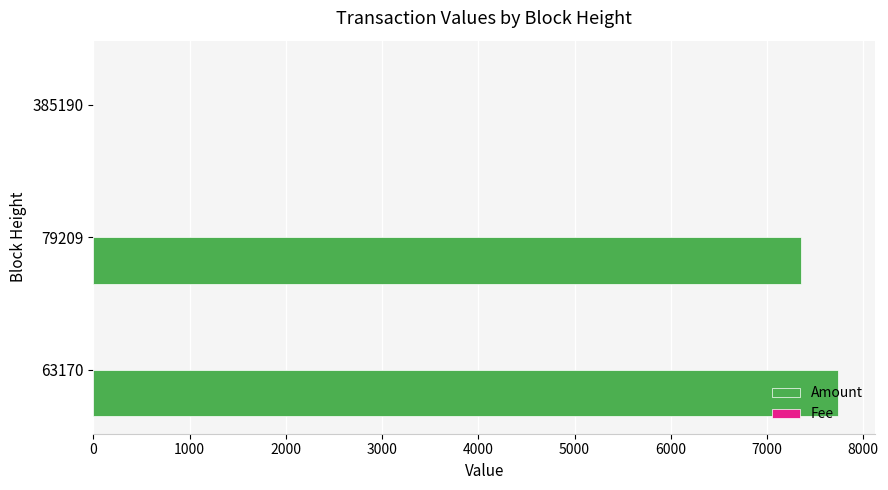

Which series has the largest total across all categories?

Amount